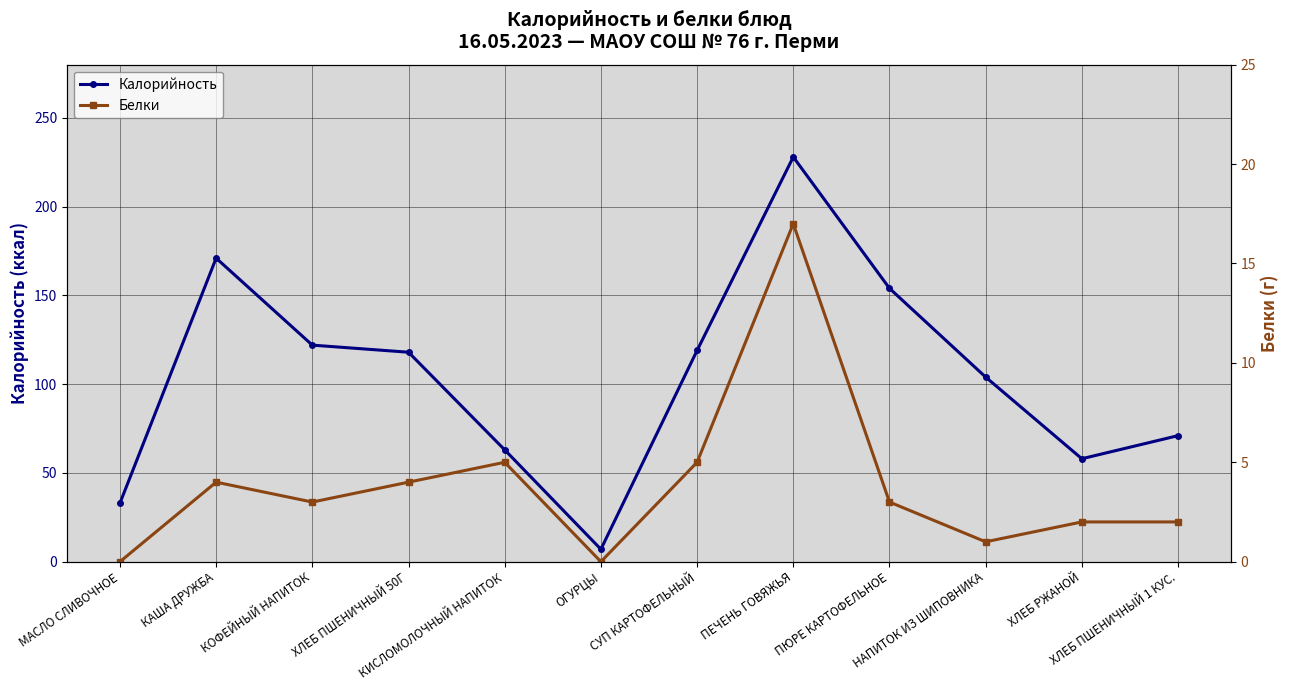

What is the maximum value shown in the chart?

228